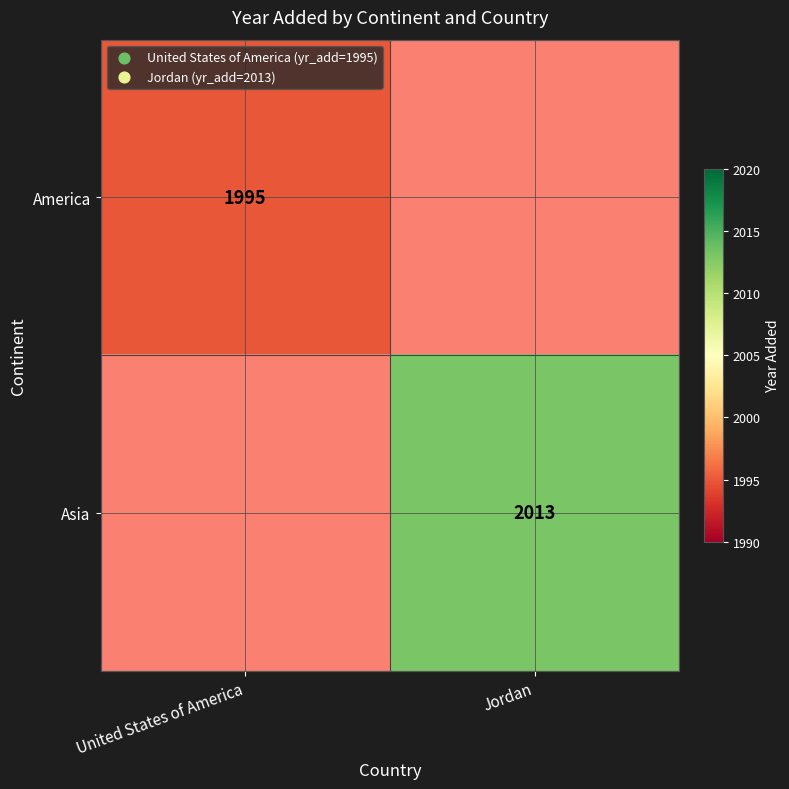

True or false: Asia has a value of 962 at Jordan.

False